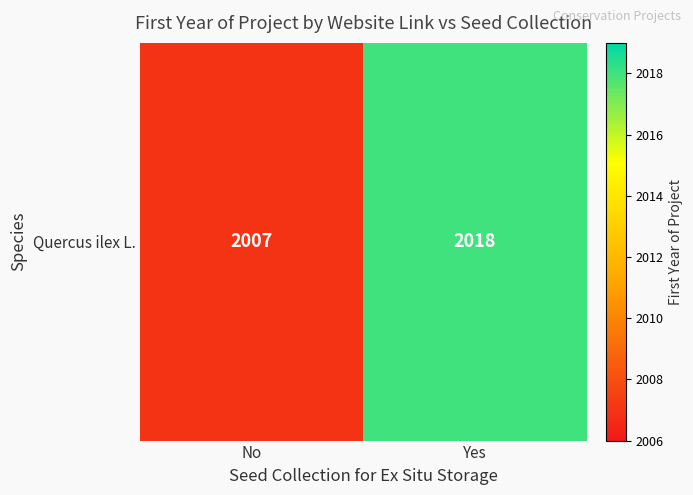

Reading right to left, what are all the values shown in this chart?

2018	2007